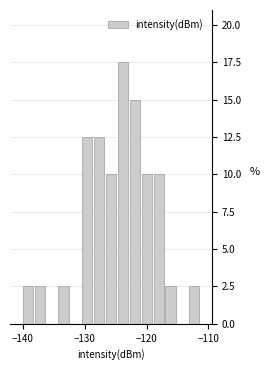

Around what value on the x-axis is the tallest bar? Give the approximate position of its centre, as read against the axis.

-124